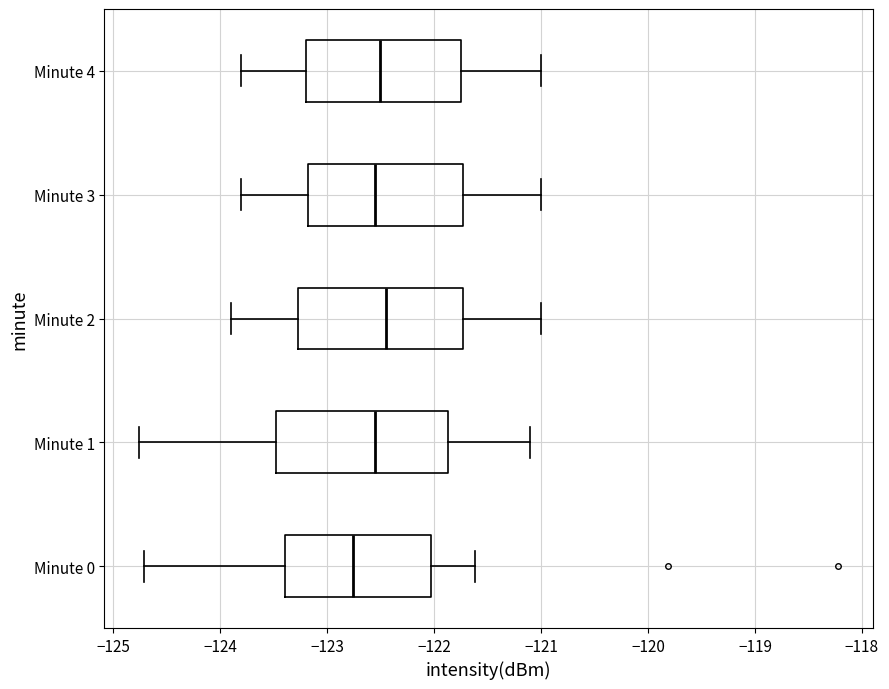

Reading bottom to top, read every box against the x-axis: the position of its median line, the range the box covers, and the ends of its whiskers. The values are not printed on the chart, so give them approximately, as read against the axis.

Minute 0: median -122.8, box -123.4 to -122.0, whiskers -124.7 to -121.6
Minute 1: median -122.5, box -123.5 to -121.9, whiskers -124.8 to -121.1
Minute 2: median -122.4, box -123.3 to -121.7, whiskers -123.9 to -121.0
Minute 3: median -122.5, box -123.2 to -121.7, whiskers -123.8 to -121.0
Minute 4: median -122.5, box -123.2 to -121.7, whiskers -123.8 to -121.0